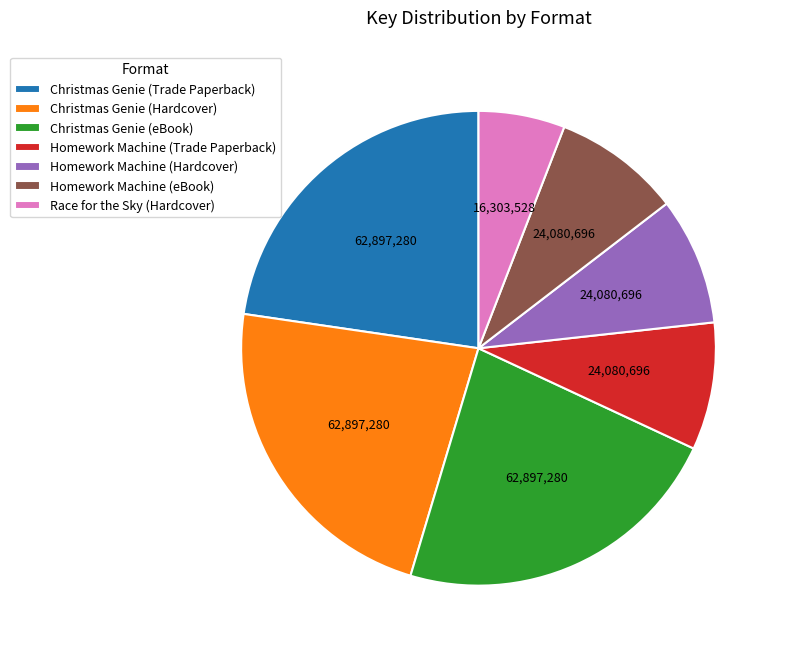

True or false: Christmas Genie (Trade Paperback) accounts for 23% of the total.

True